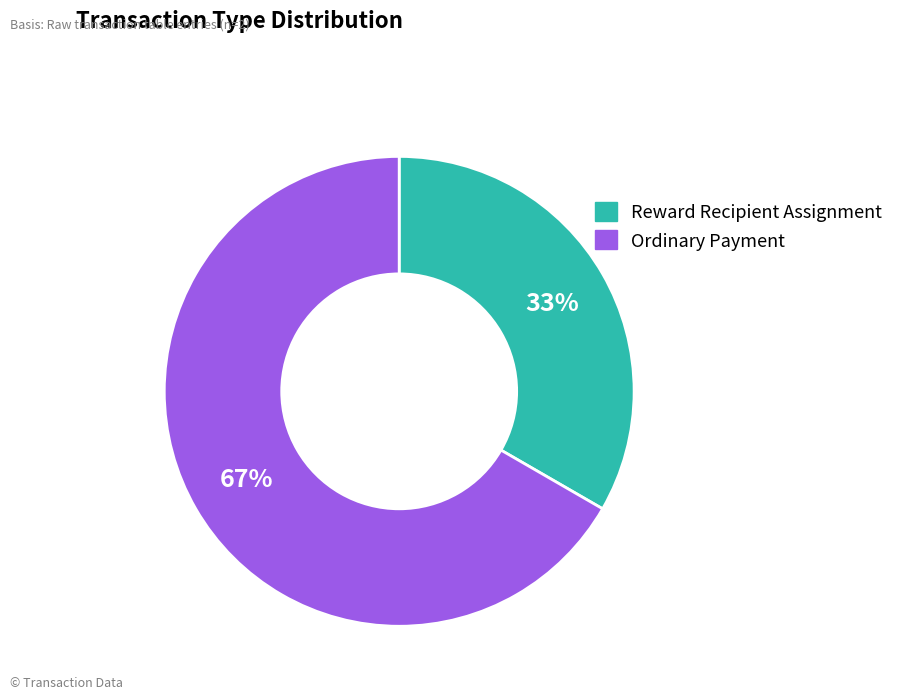

Count the number of slices in the pie.

2